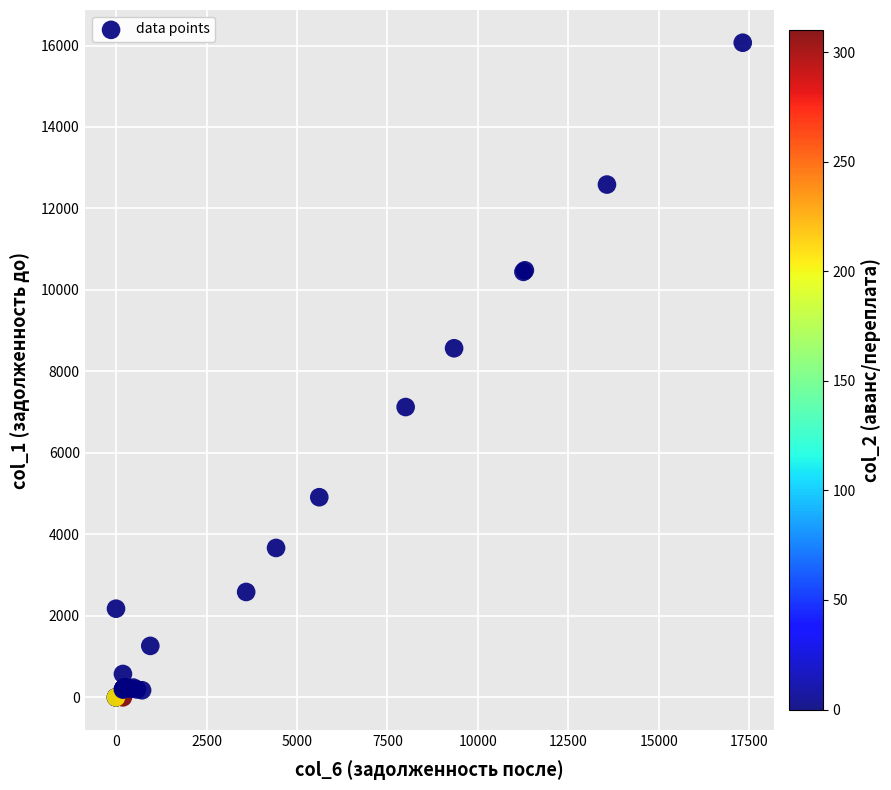

What Y value in the scatter plot is closest to 8034?

8568.8